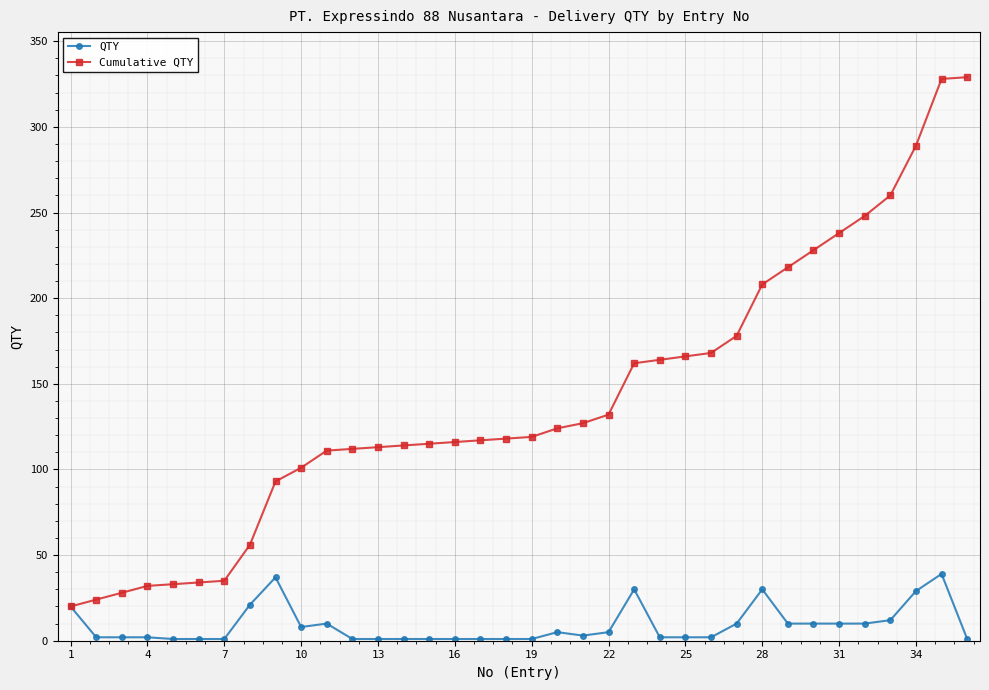

How many lines are shown in the chart?

2